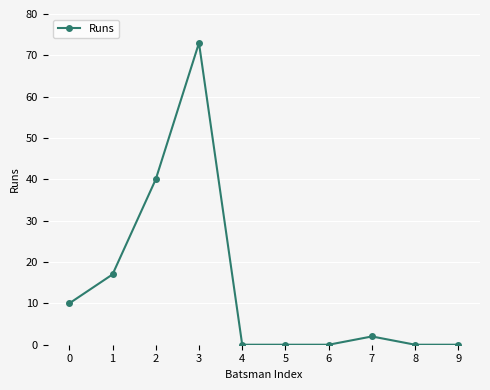

How many data points are less than 2?

5